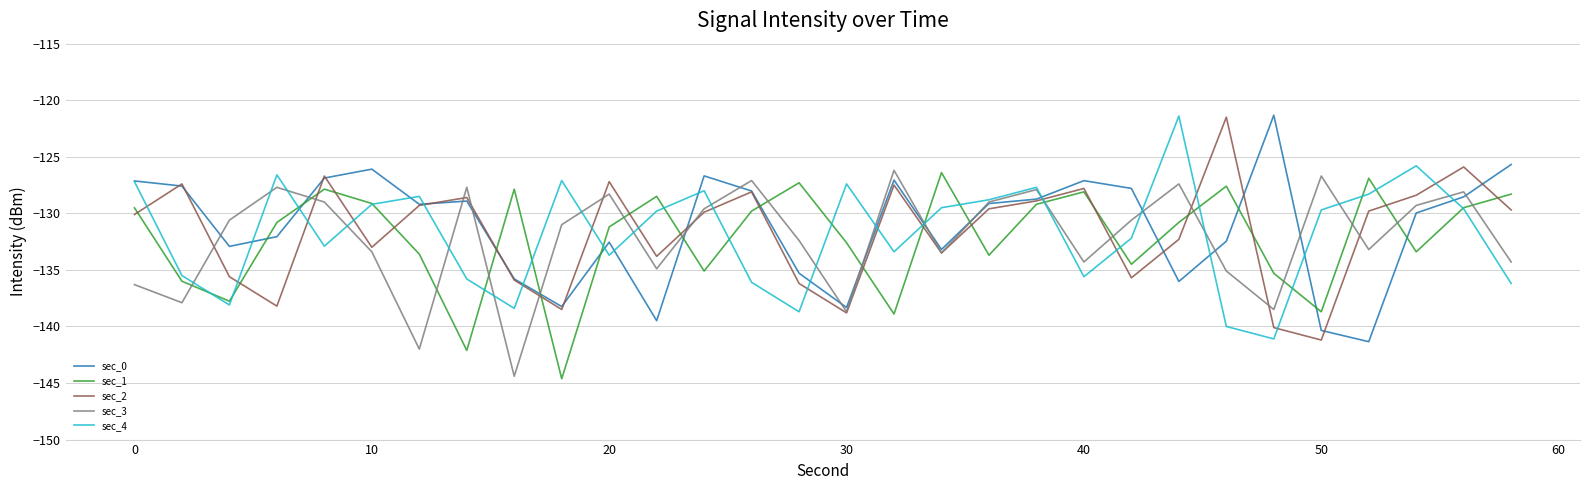

How many interior local valleys does the sec_0 series have?

8